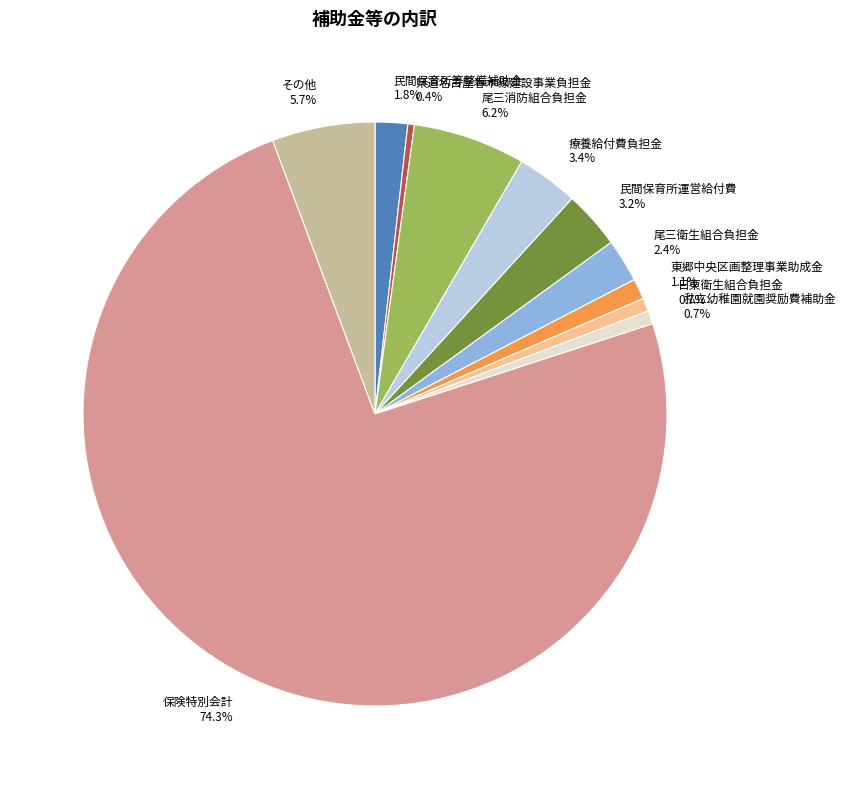

To the nearest percent, what percentage of the pie is 民間保育所等整備補助金?

2%